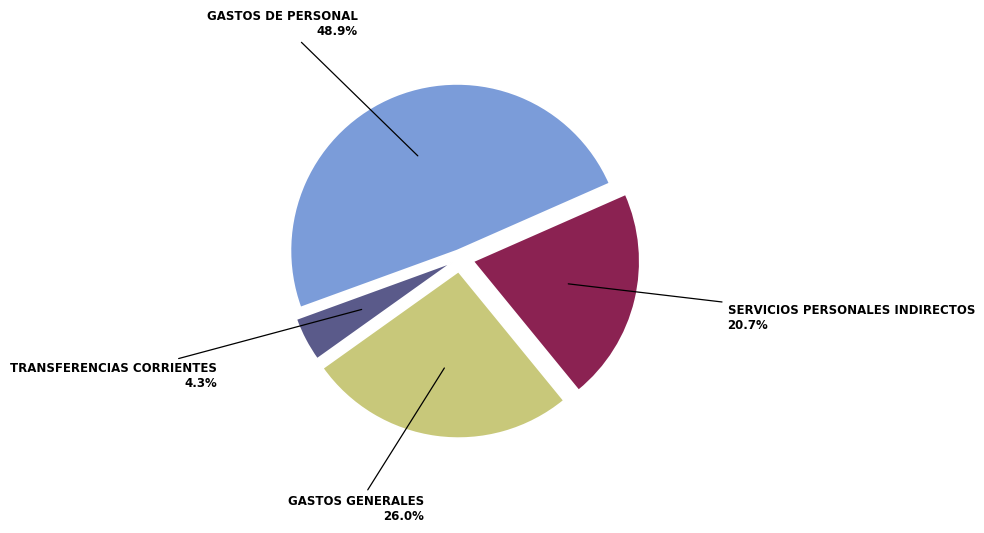

Is it true that SERVICIOS PERSONALES INDIRECTOS is 16% of the pie?

False